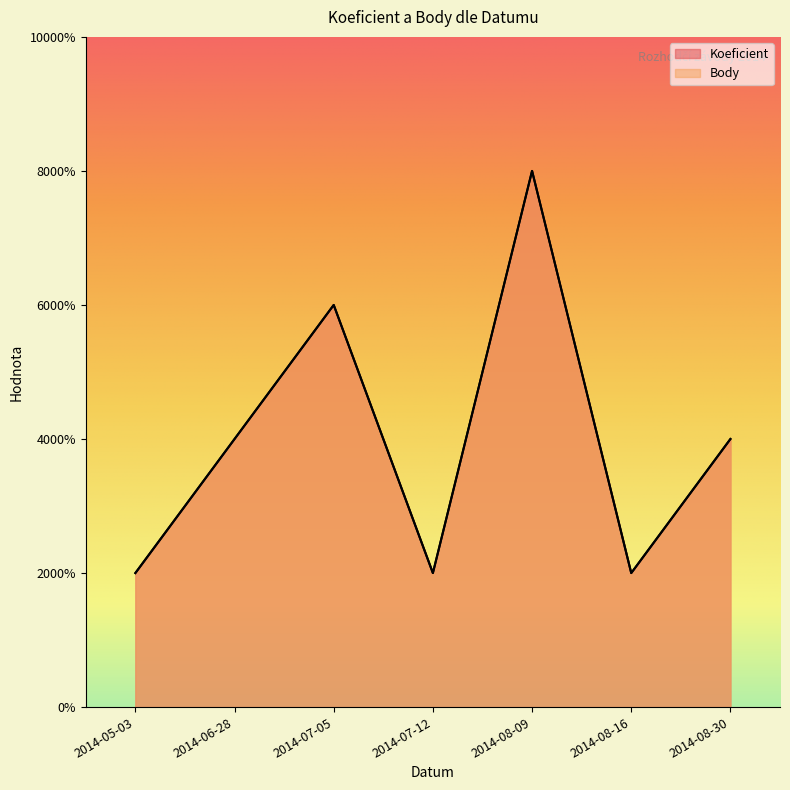

Which category has the highest value across all series?

2014-08-09